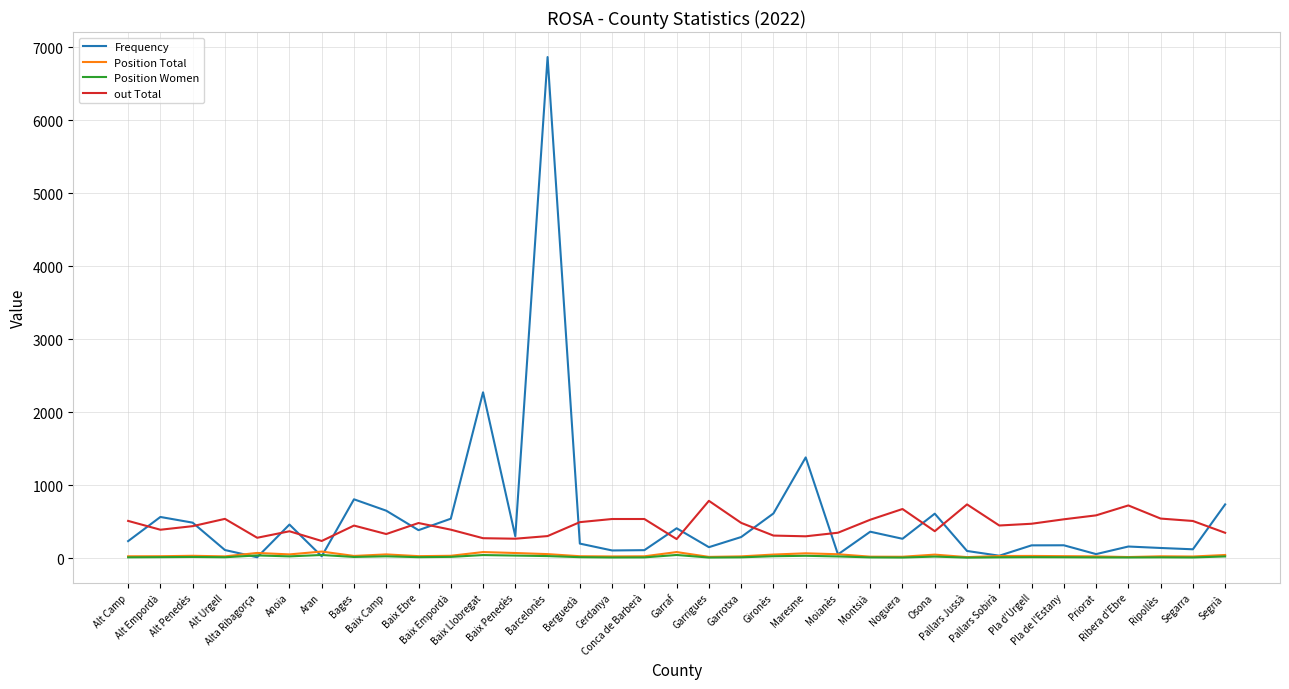

What is the spread (max minus min) of values at Anoia?

436